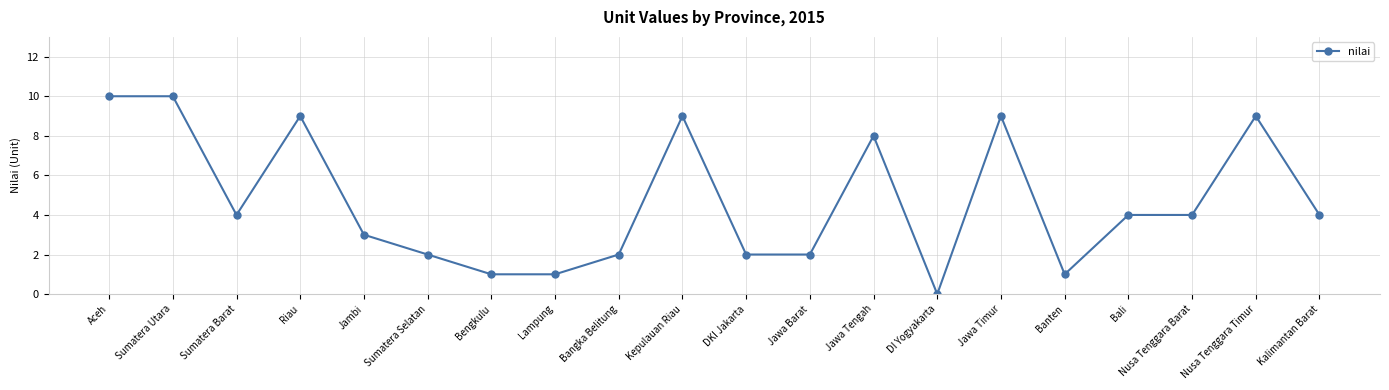

At which label does the data first exceed 4?

Aceh